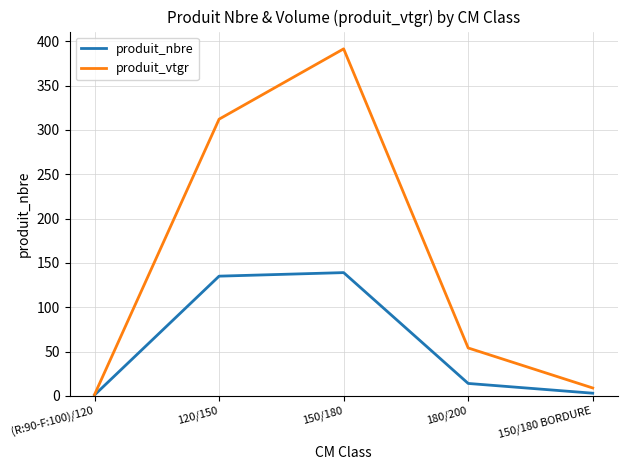

True or false: produit_vtgr has more than 2 interior local peaks.

False